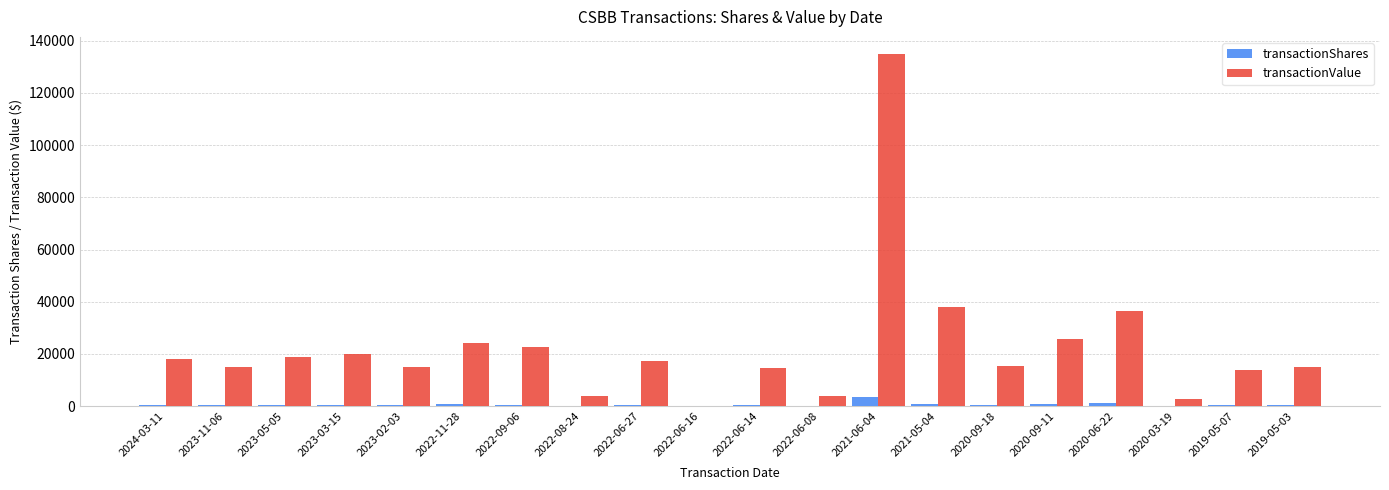

Which series changed the most between 2022-11-28 and 2022-08-24?

transactionValue